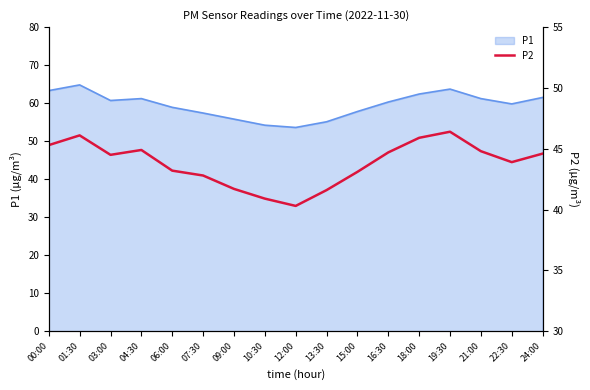

Reading left to right, extract all data points from this chart.

45.3	46.1	44.5	44.9	43.2	42.8	41.7	40.9	40.3	41.6	43.1	44.7	45.9	46.4	44.8	43.9	44.6